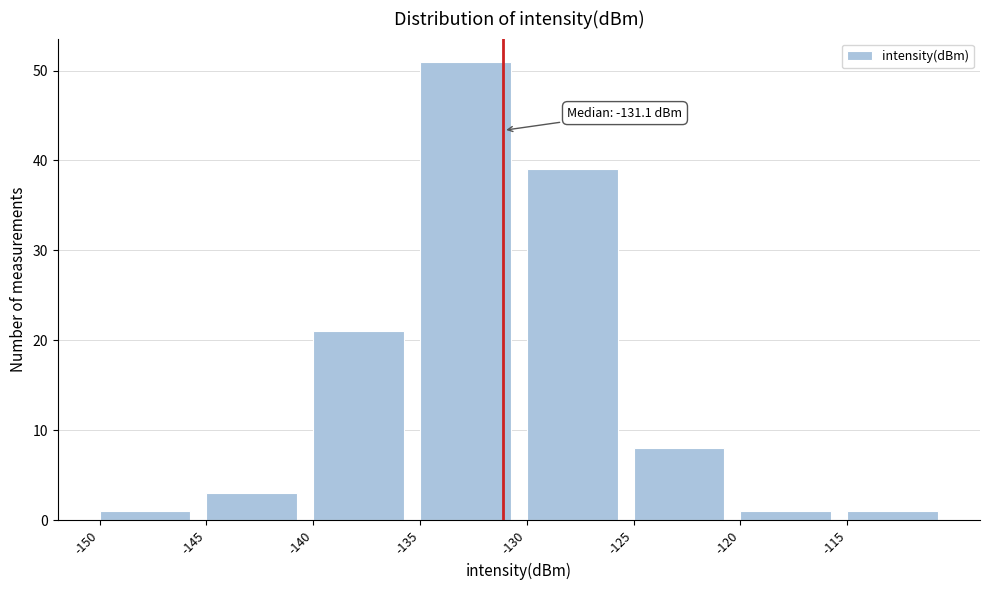

Which range on the x-axis has the tallest bar?

-135 to -130